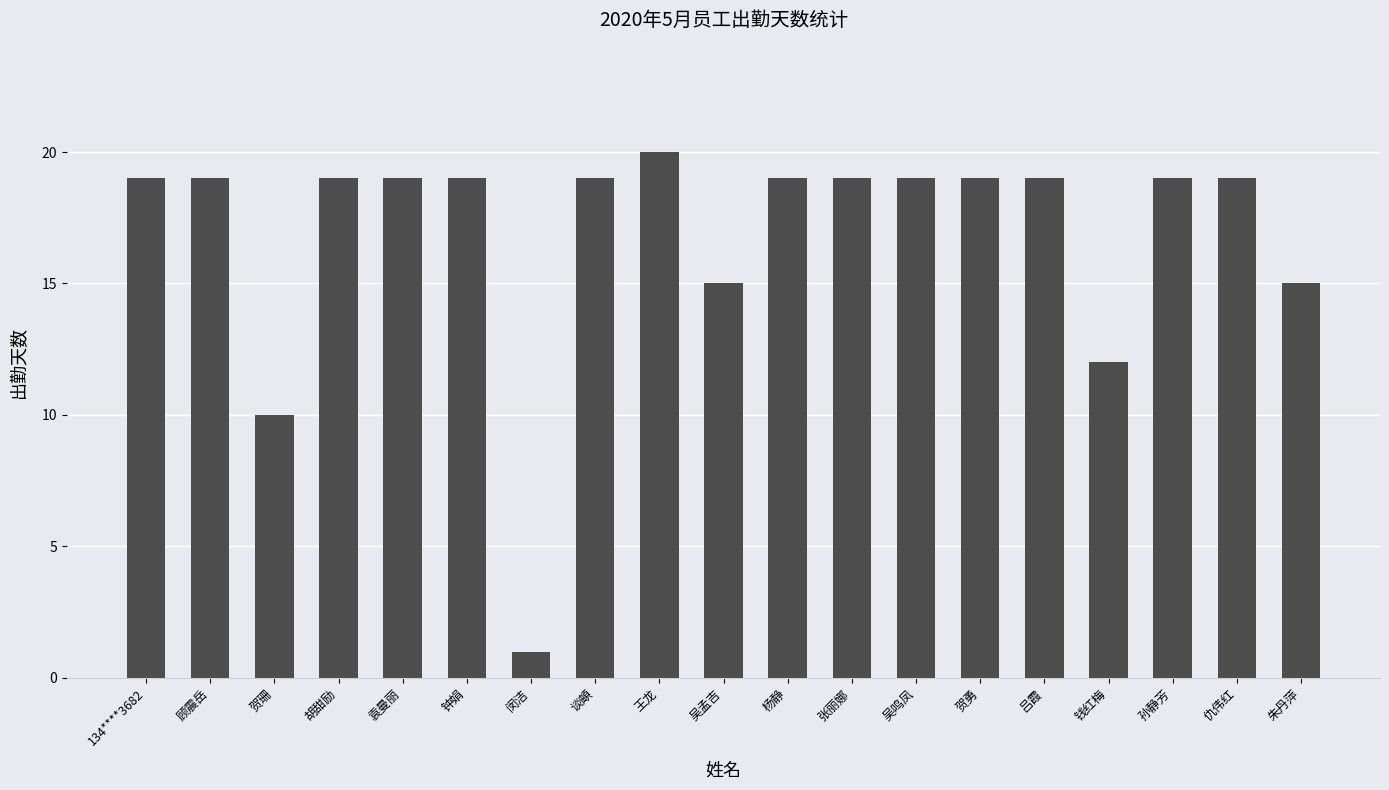

Is it true that the value at 顾震岳 is 28?

False